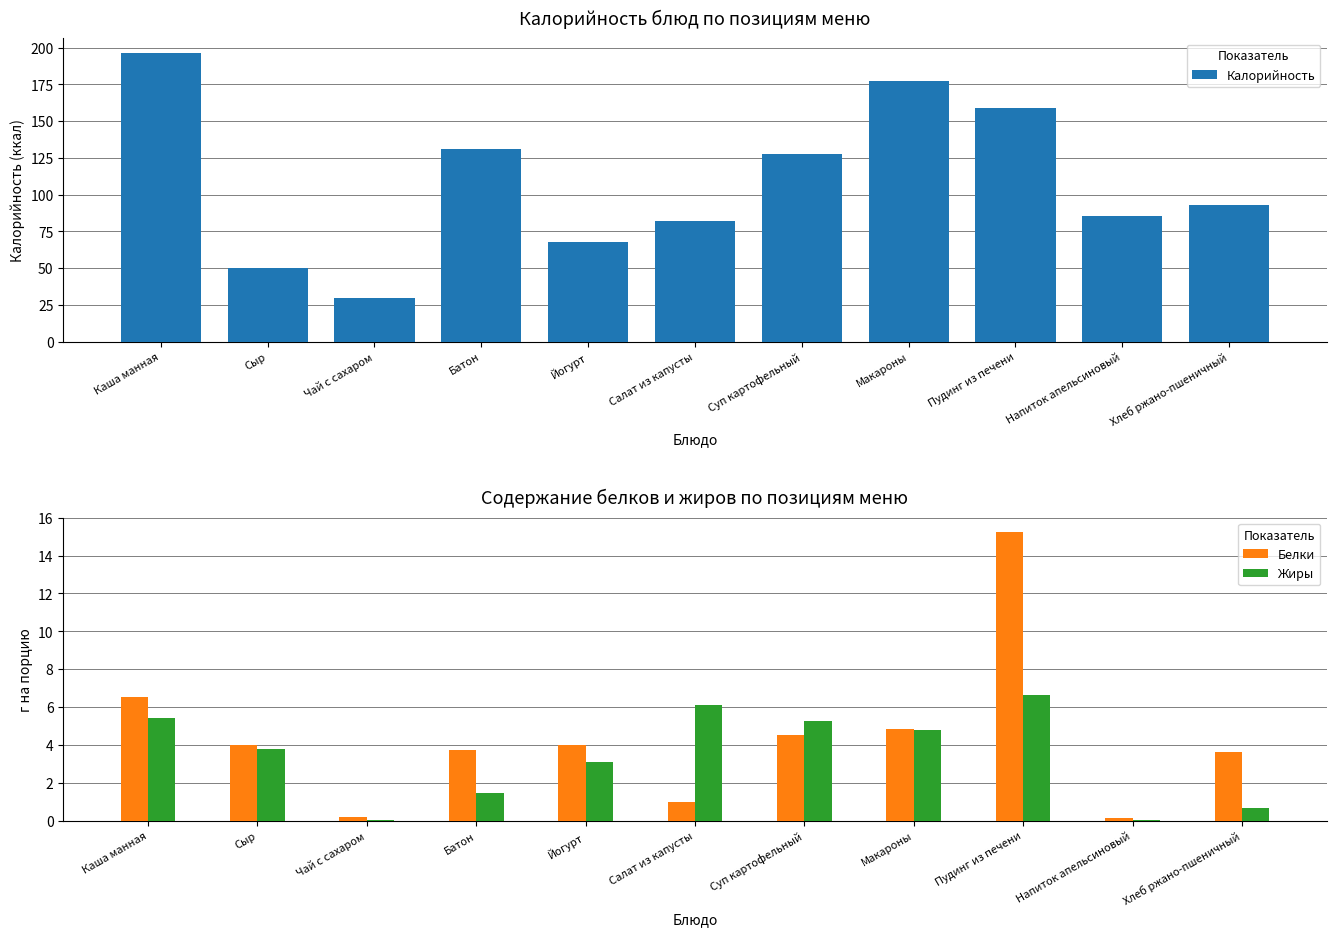

How many groups of bars are there?

11